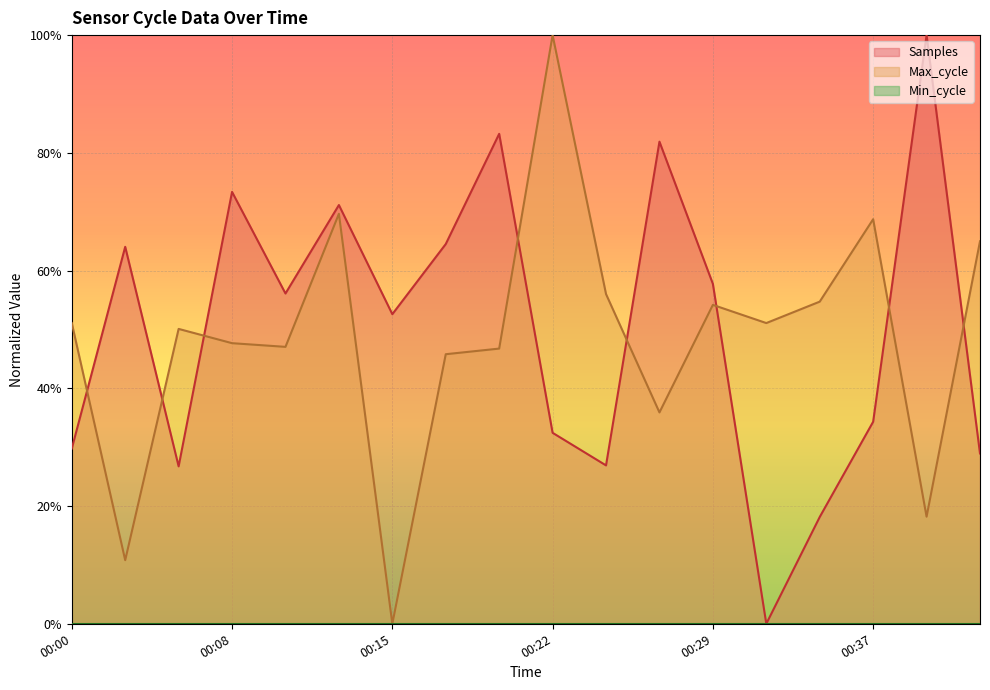

At which label is Max_cycle closest to 0?

00:15